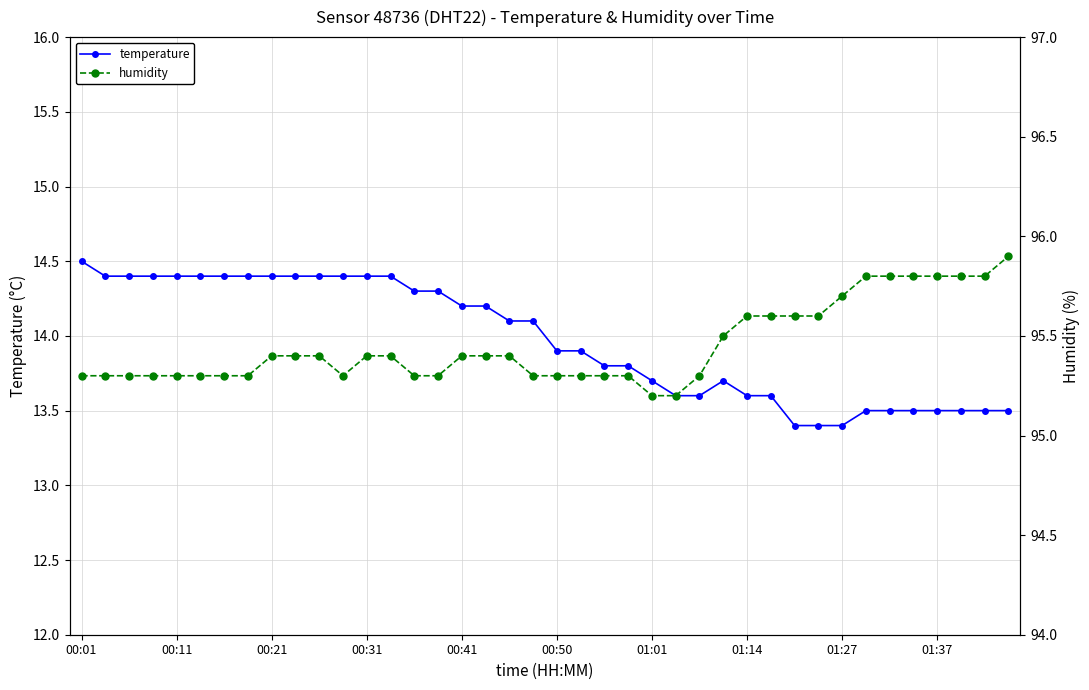

True or false: temperature and humidity intersect in this chart.

False